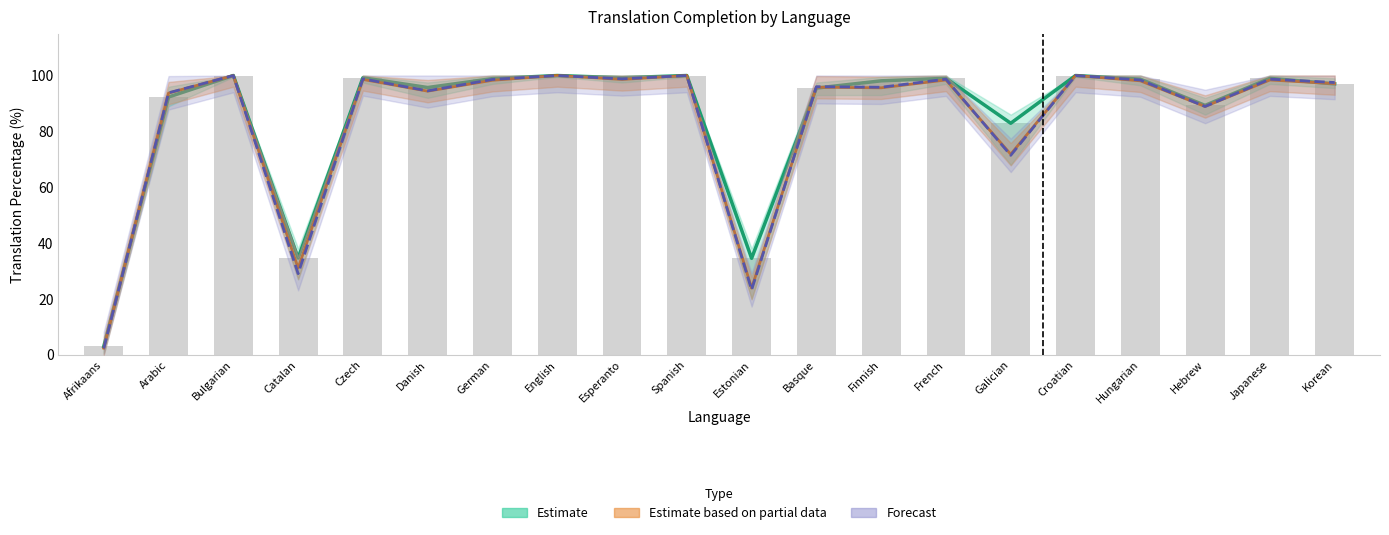

What is the total value across all series at Finnish?

289.5